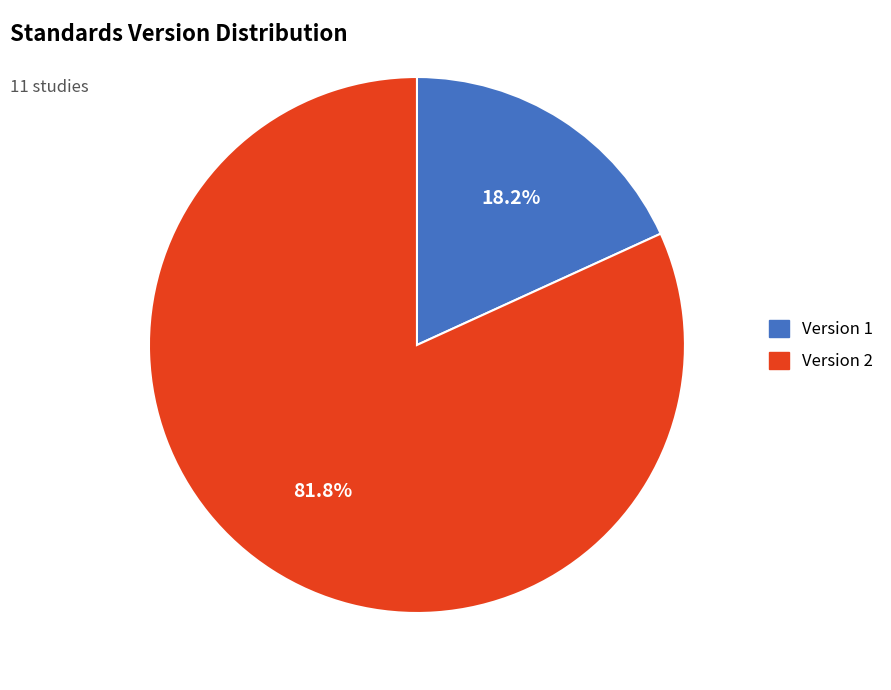

What percentage do Version 1 and Version 2 together represent?

100.0%